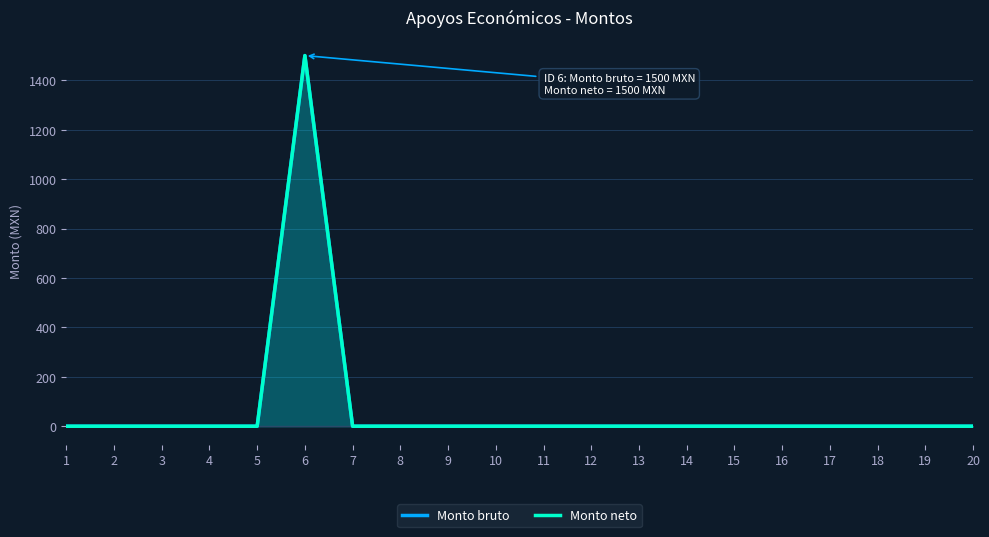

Which series has the widest spread of values?

Monto bruto